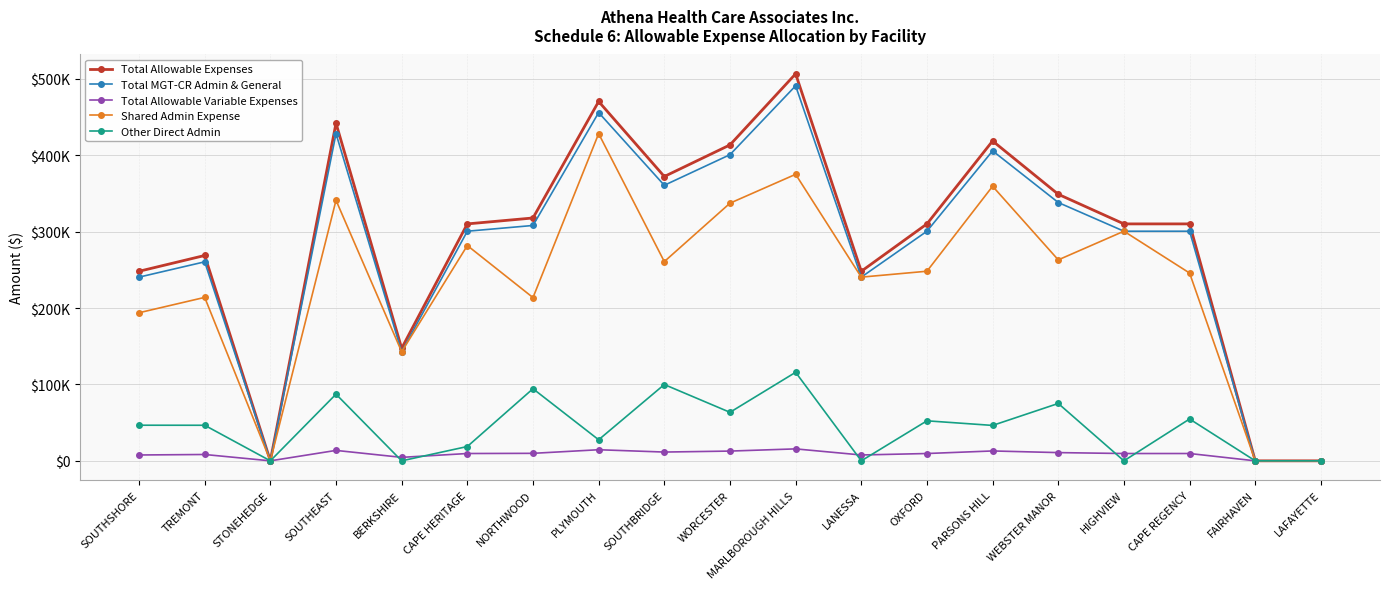

True or false: Shared Admin Expense and Other Direct Admin intersect in this chart.

False